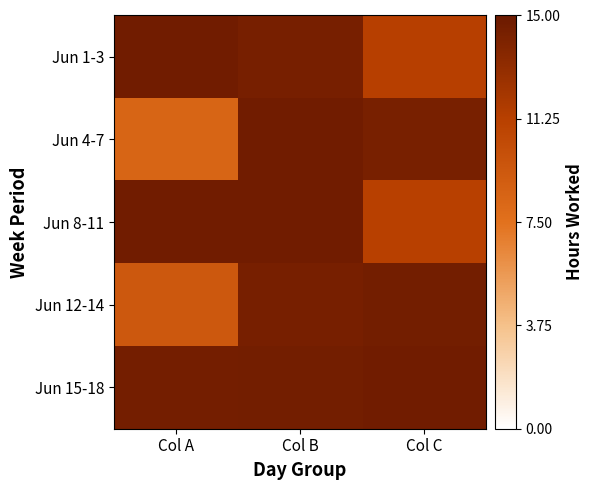

Between Col A and Col C, which is larger?

Col A